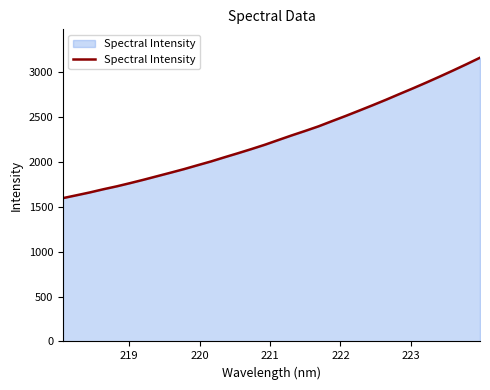

What is the difference between the maximum and minimum values?

1566.1